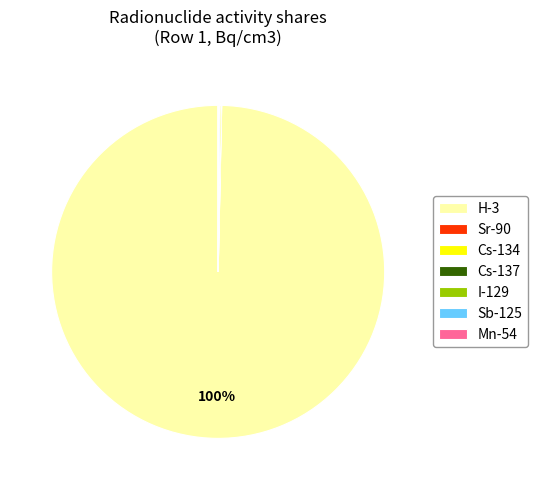

The H-3 slice represents 87% of the pie. True or false?

False